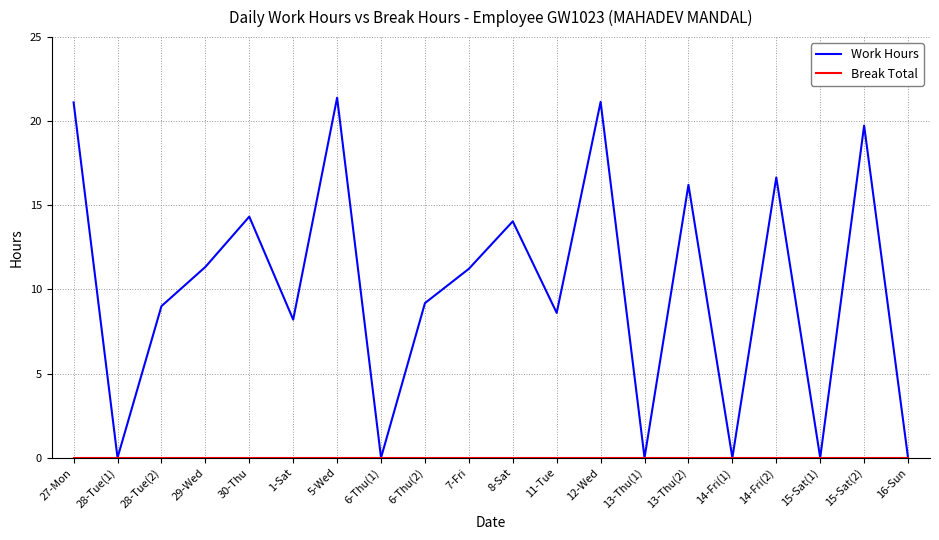

What is the total value across all series at 8-Sat?

14.1